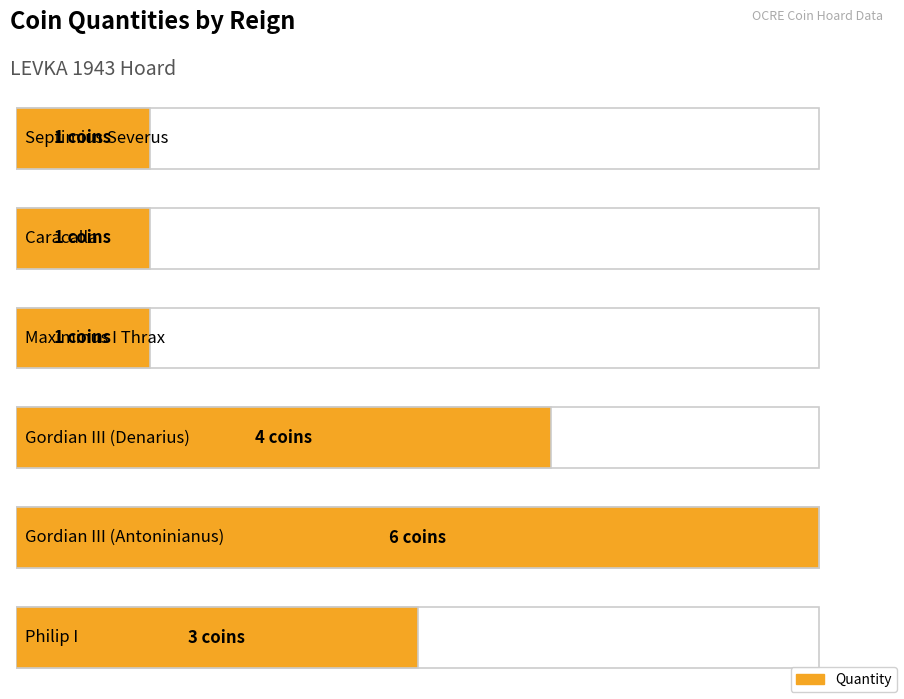

Read the value at Maximinus I Thrax.

1